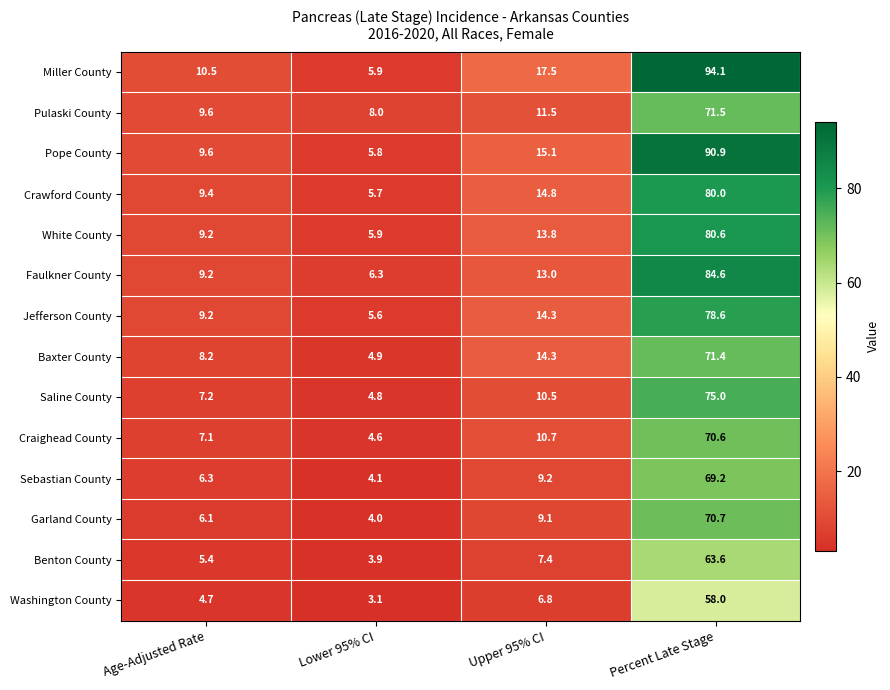

Rank the series by their maximum value, from highest to lowest.

Miller County, Pope County, Faulkner County, White County, Crawford County, Jefferson County, Saline County, Pulaski County, Baxter County, Garland County, Craighead County, Sebastian County, Benton County, Washington County